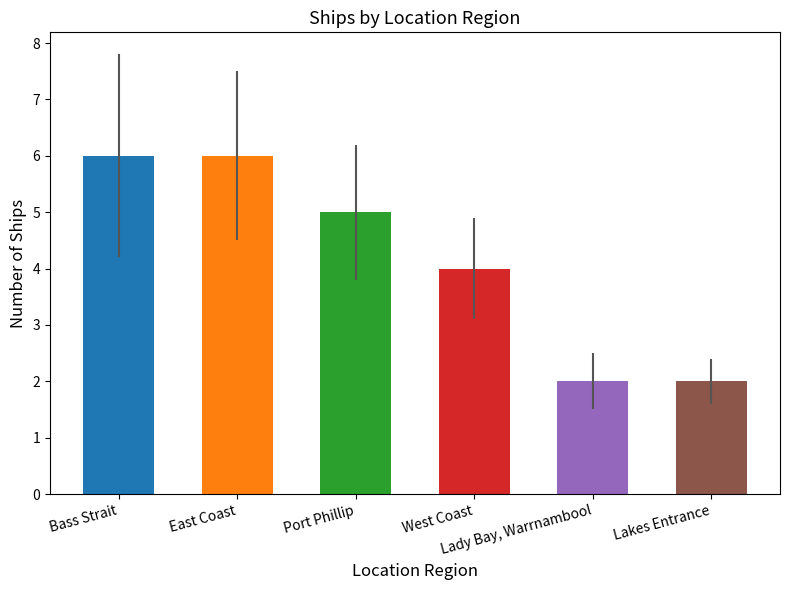

The chart shows a value of 2 at Lady Bay, Warrnambool. True or false?

True